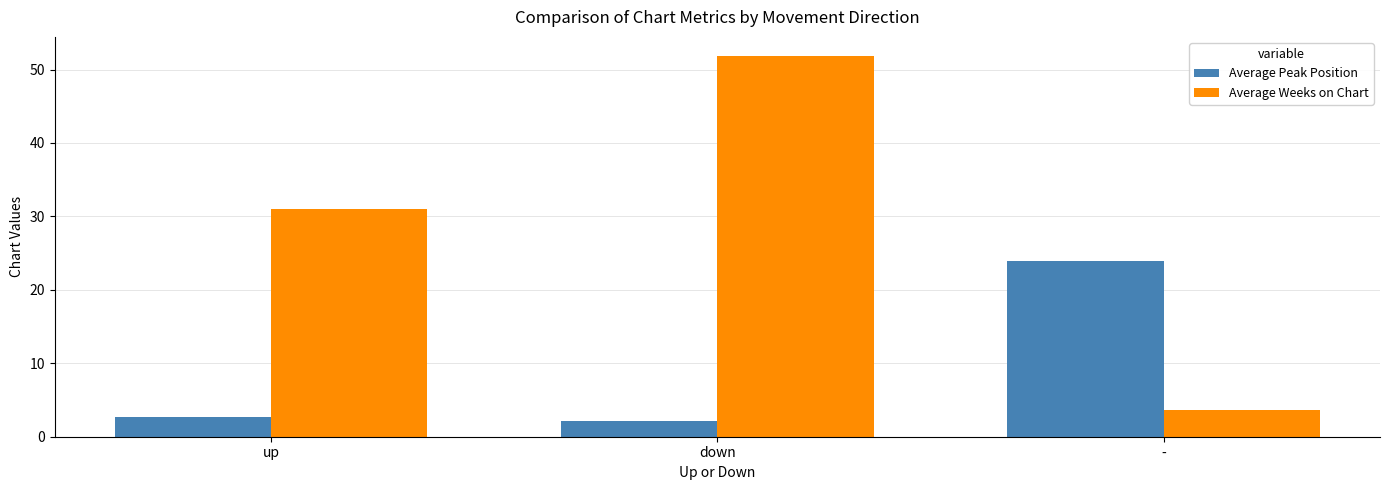

Count the number of data series in this chart.

2